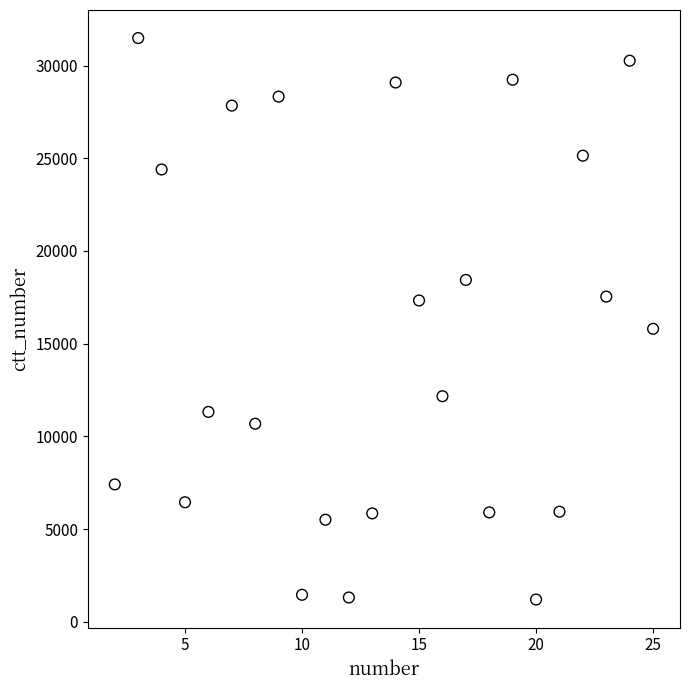

What Y value in the scatter plot is closest to 16341?

15800